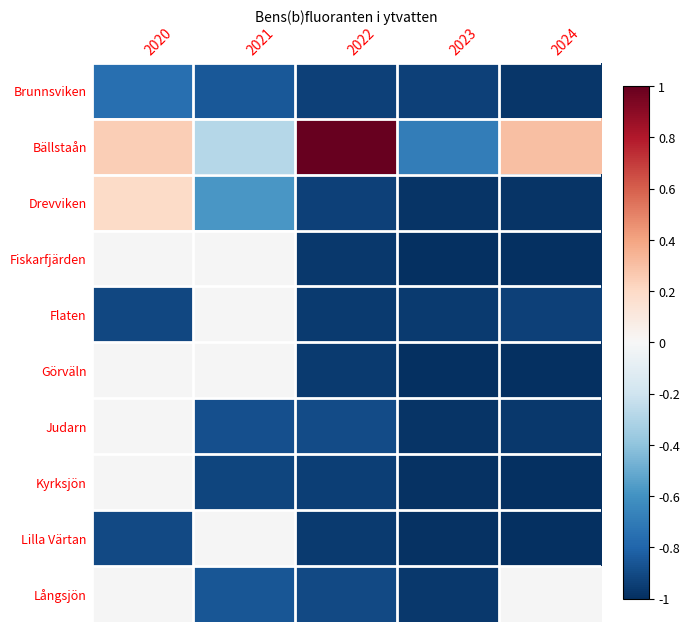

Which series changed the most between 2021 and 2022?

Bällstaån